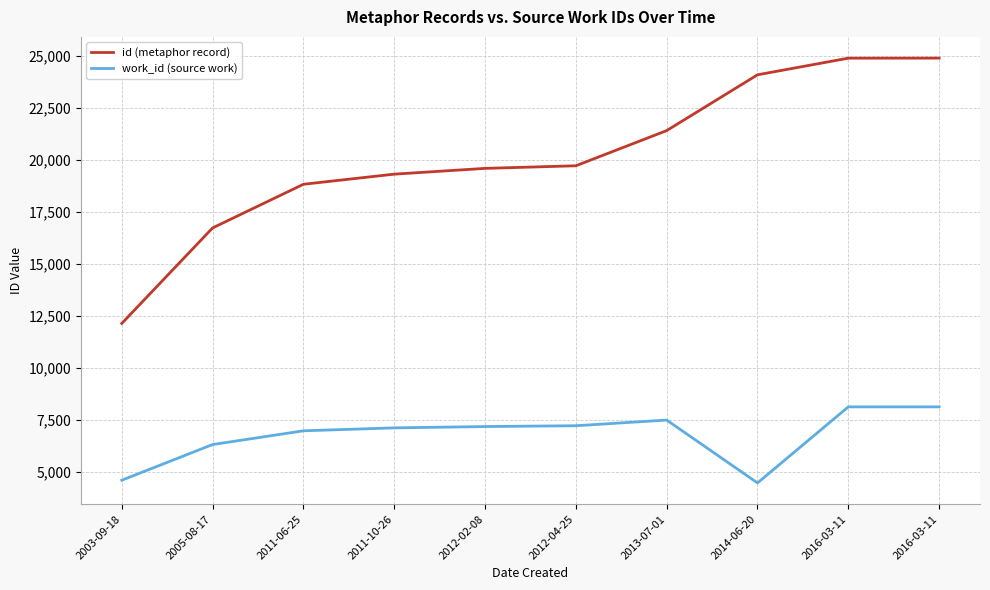

At 2005-08-17, list the series in order from largest to smallest.

id (metaphor record), work_id (source work)